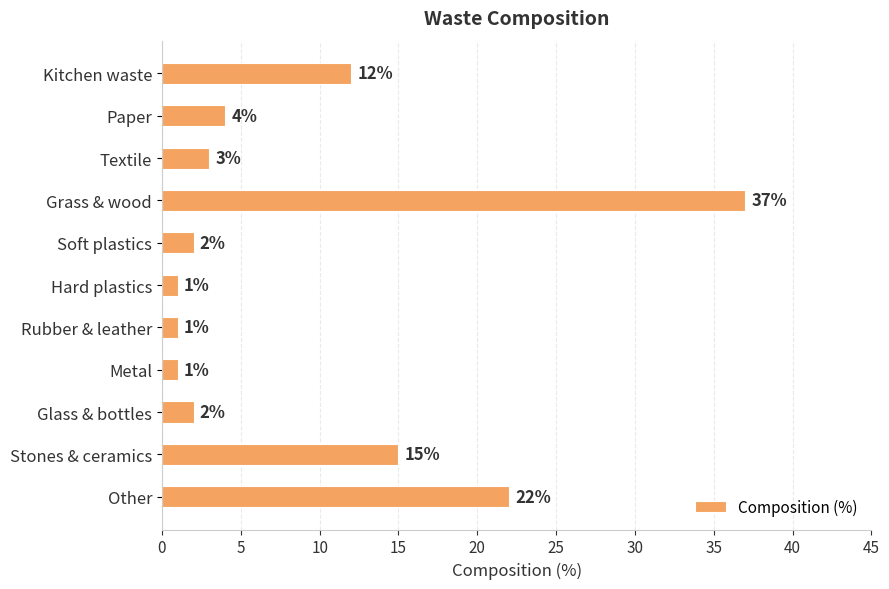

What is the change in value from Grass & wood to Hard plastics?

-36